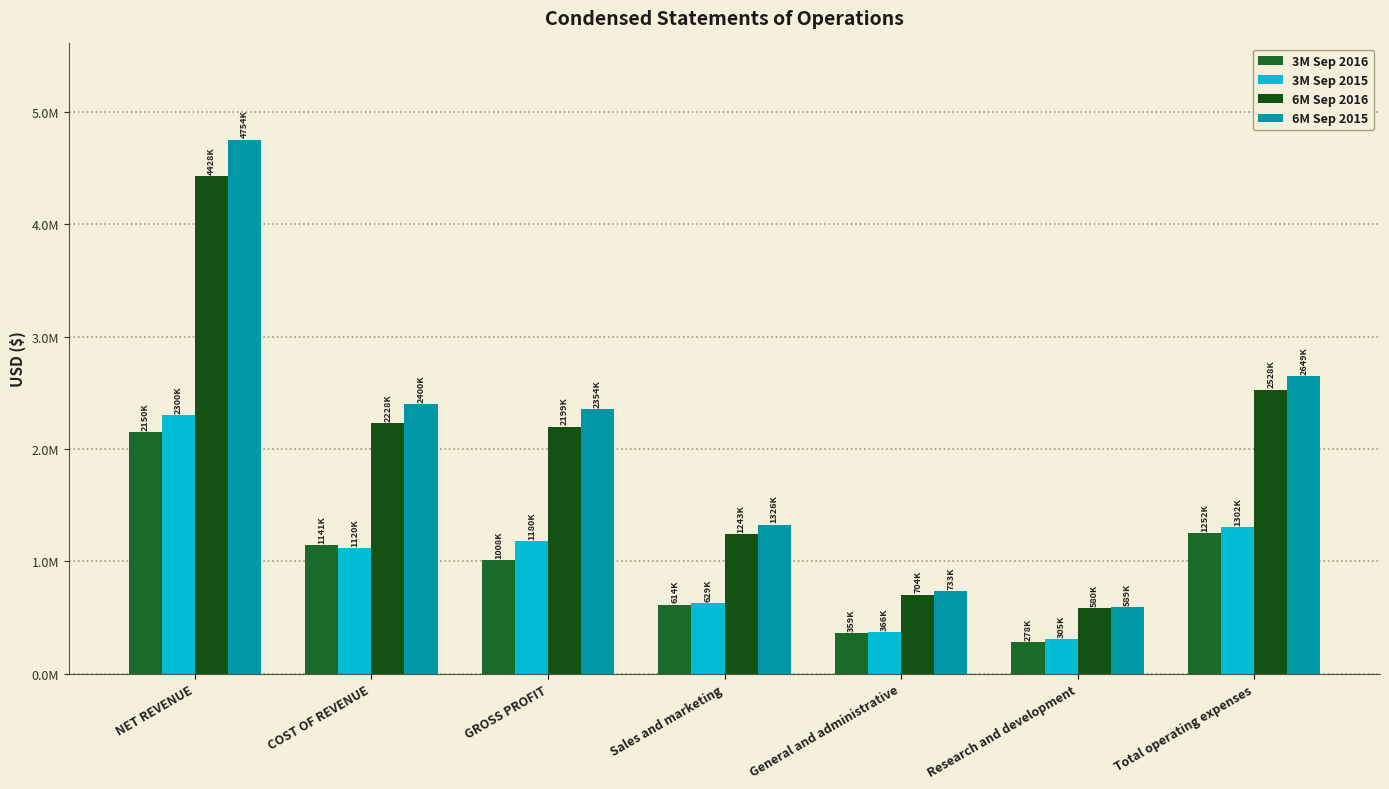

What is the greatest value displayed?

4754761